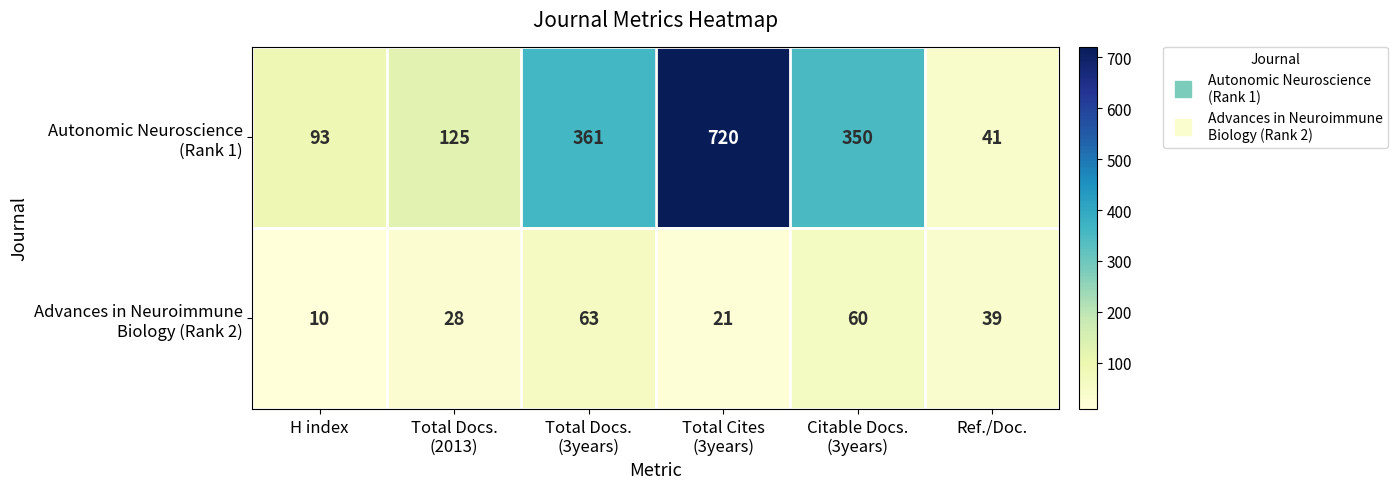

What is the smallest value displayed?

10